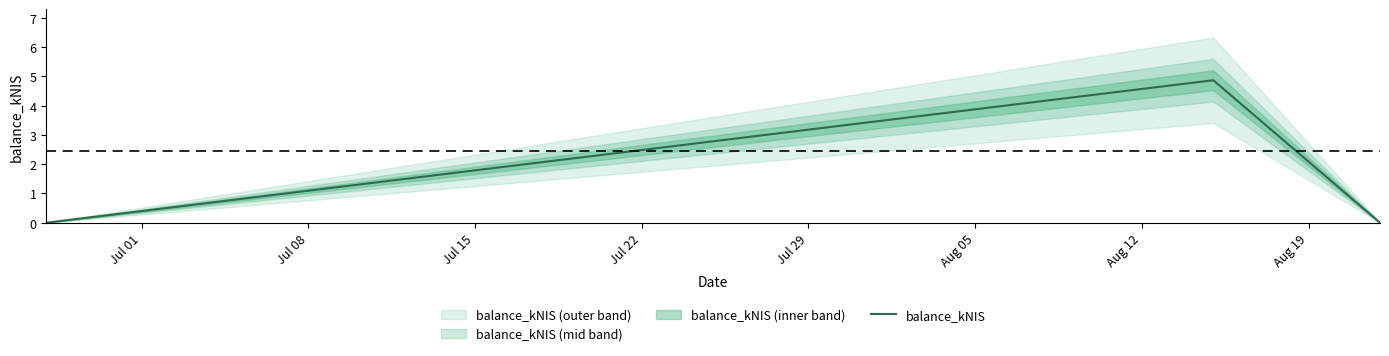

The value at Jul 08 is 7.2. True or false?

False